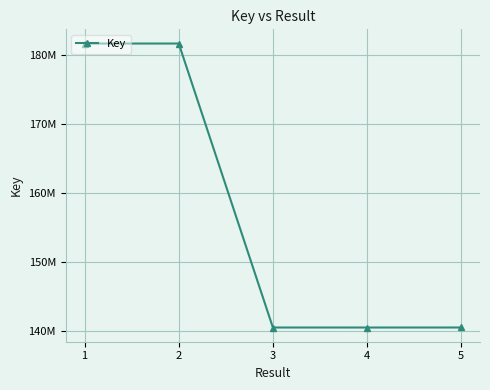

Rank the categories by value from highest to lowest.

2, 1, 5, 3, 4